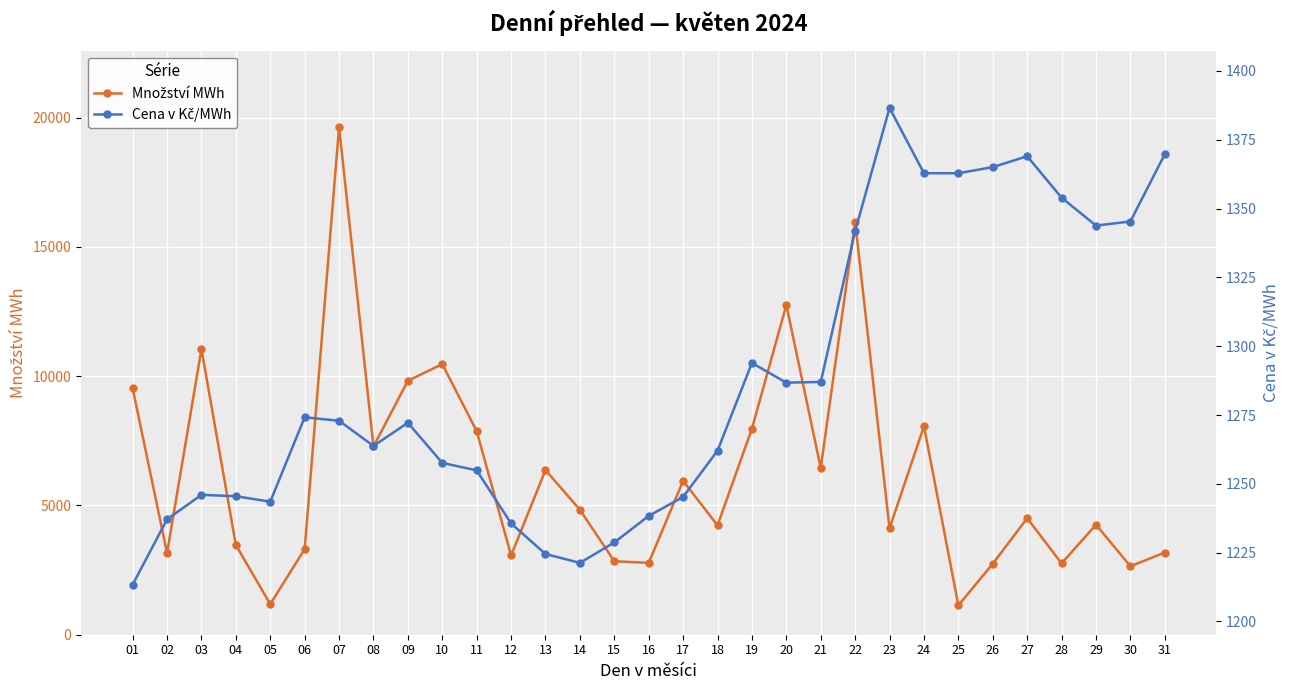

In Cena v Kč/MWh, how many points are lower than both neighbors (excluding endpoints)?

5